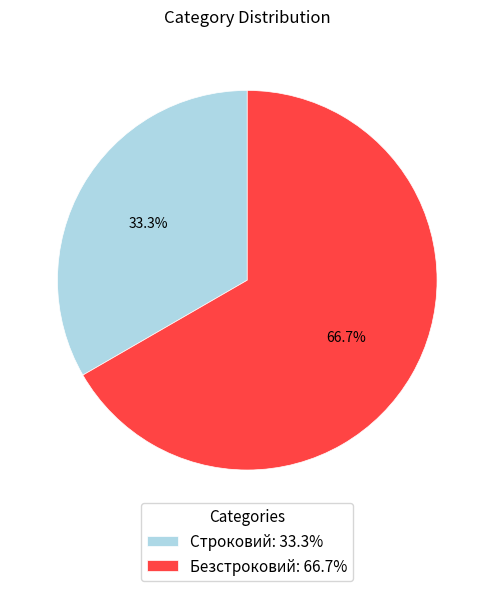

Is there a majority slice in this chart?

Yes